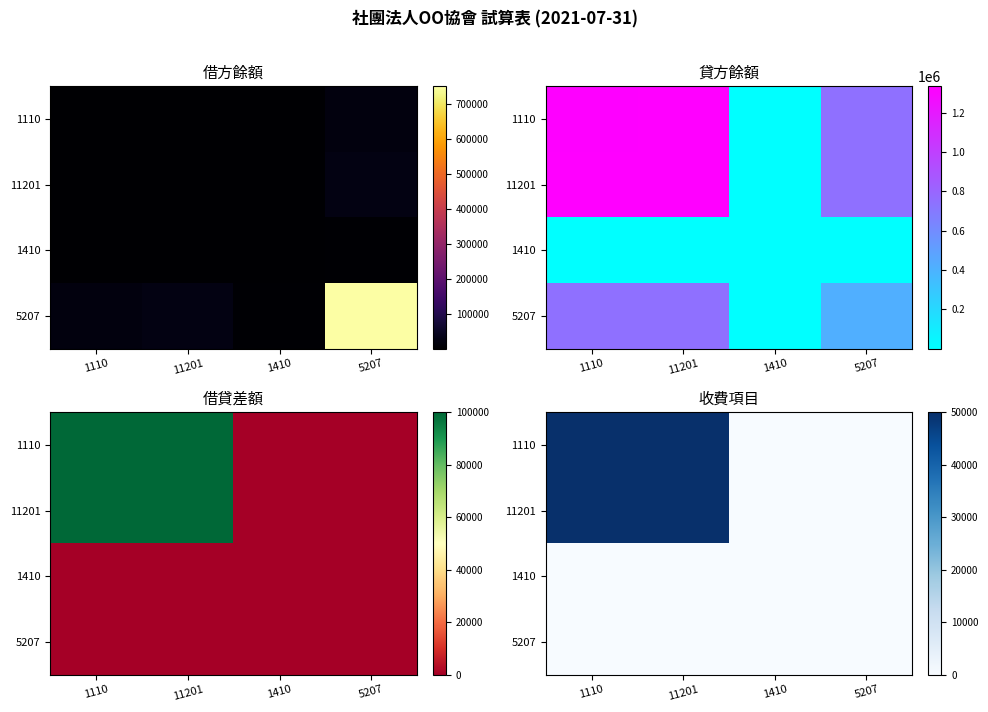

Is the value of 1110 at 1110 greater than the value of 11201 at 1110?

No